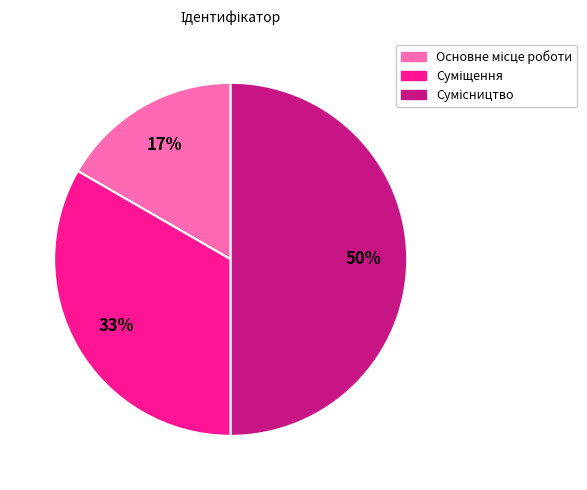

To the nearest percent, what is the average slice percentage?

33%